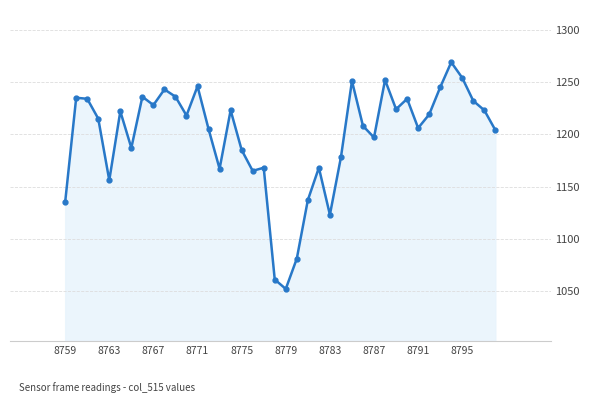

What is the value of the 21st point from the left?

1052